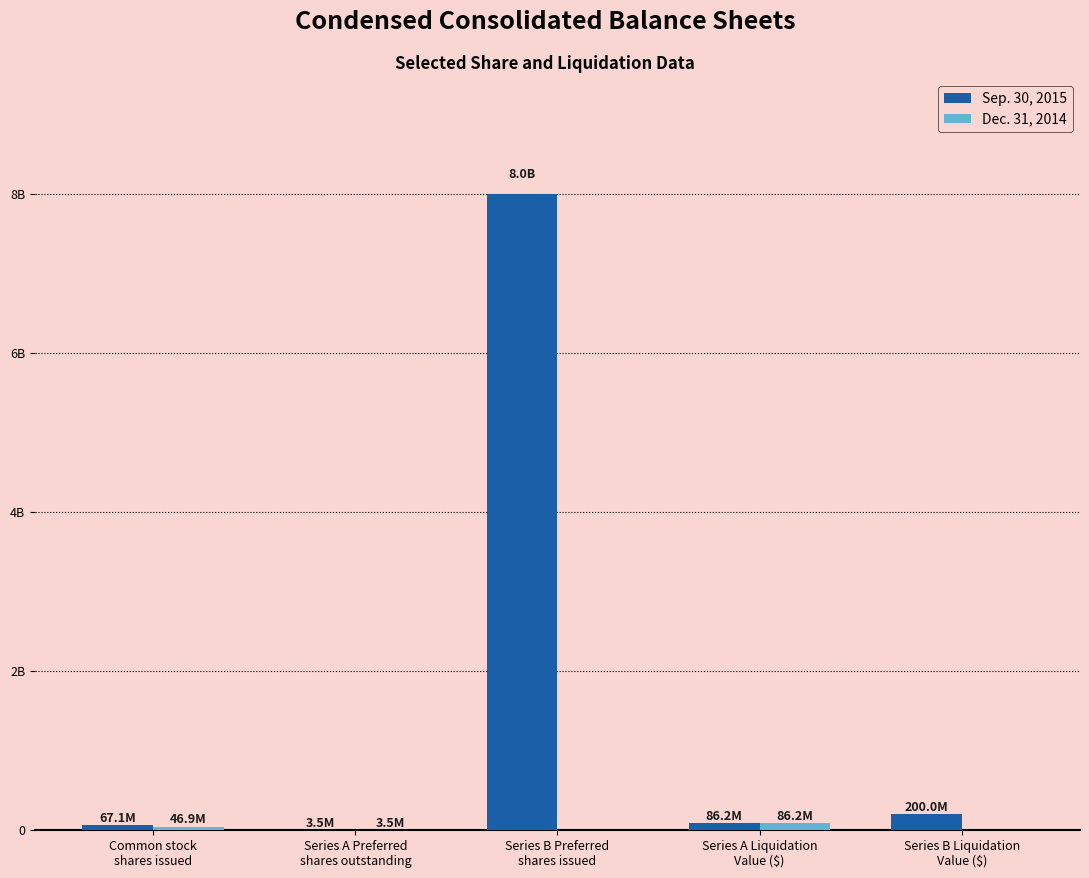

Does the chart contain stacked bars?

No